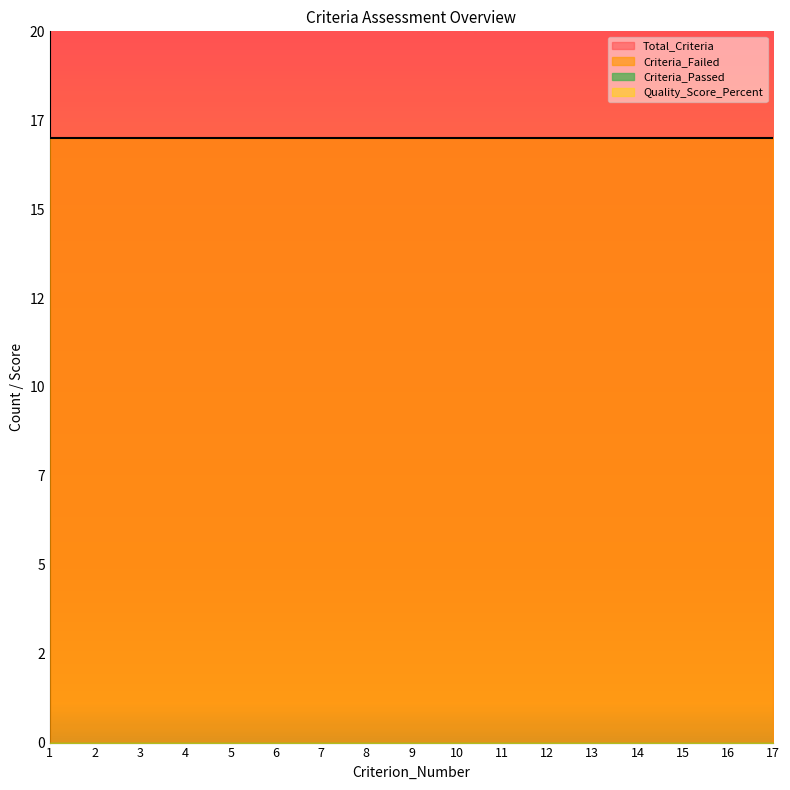

What are all the series names shown in the legend?

Total_Criteria, Criteria_Failed, Criteria_Passed, Quality_Score_Percent